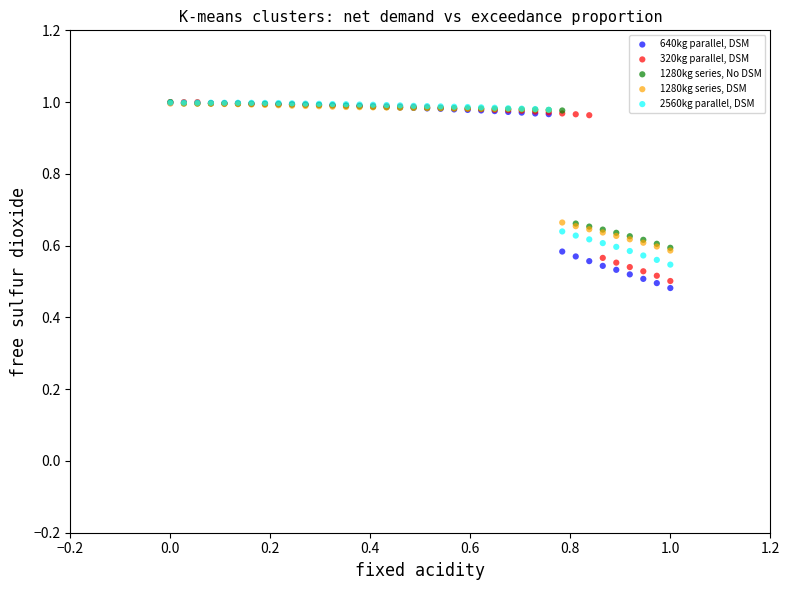

What are all the series names shown in the legend?

640kg parallel, DSM, 320kg parallel, DSM, 1280kg series, No DSM, 1280kg series, DSM, 2560kg parallel, DSM